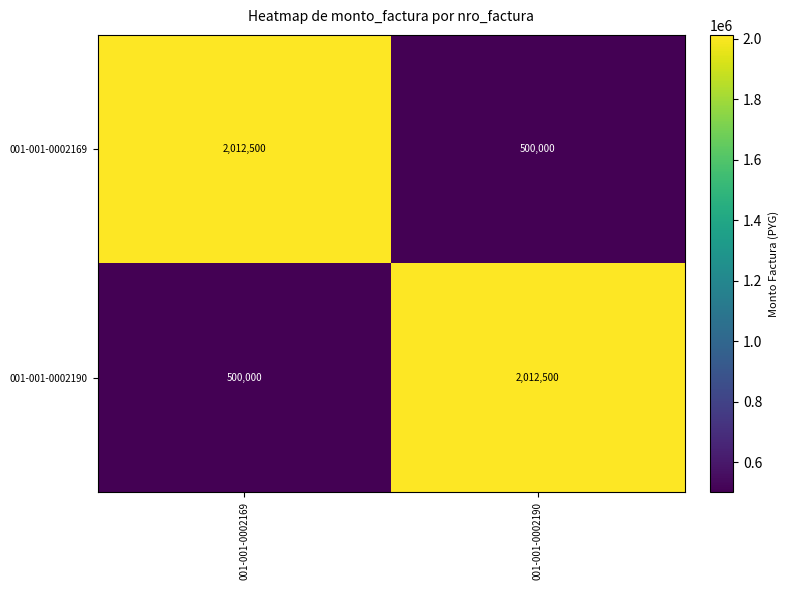

The value of 001-001-0002190 at 001-001-0002190 is 2865965. True or false?

False